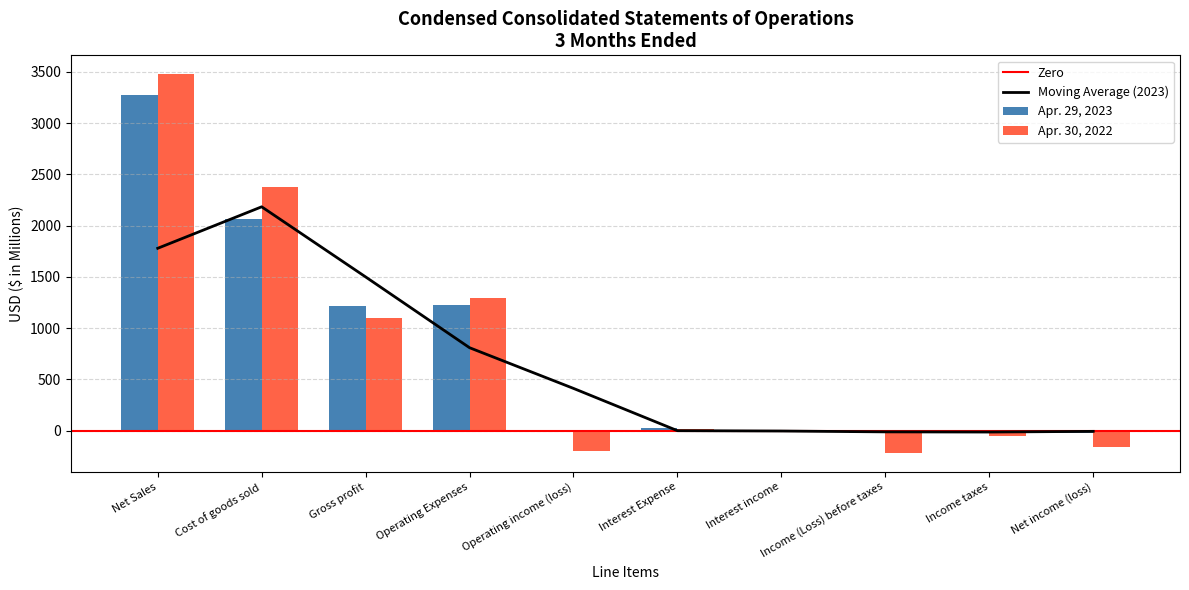

Reading right to left, transcribe all the data shown in this chart.

Apr. 29, 2023: -18	-2	-20	-13	23	-10	1224	1214	2062	3276
Apr. 30, 2022: -162	-54	-216	-1	20	-197	1293	1096	2381	3477